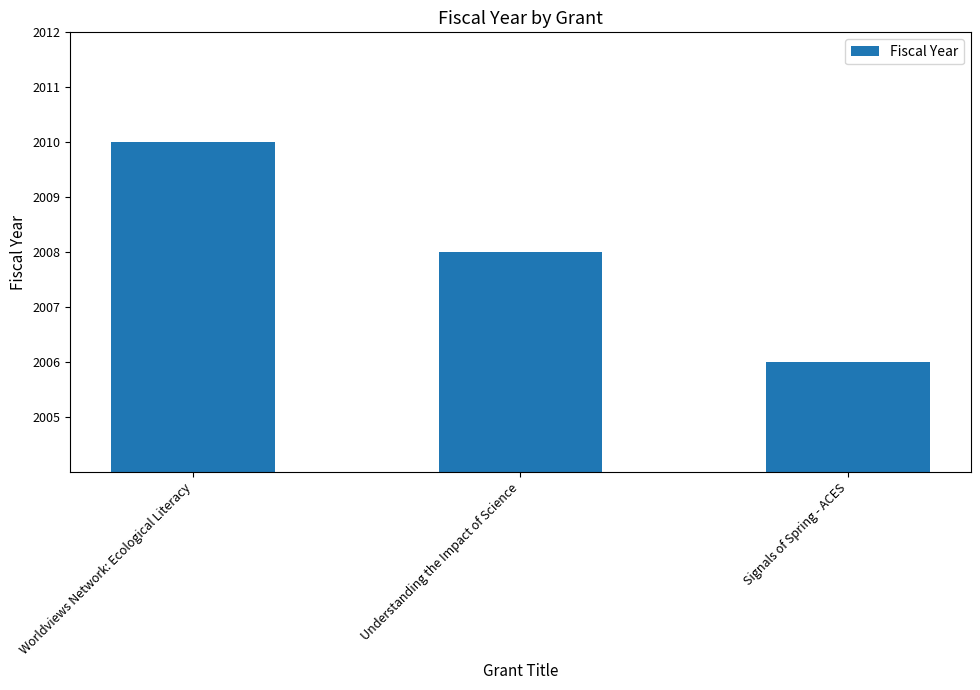

Approximately how many times larger is the value at Understanding the Impact of Science compared to Worldviews Network: Ecological Literacy?

1.0